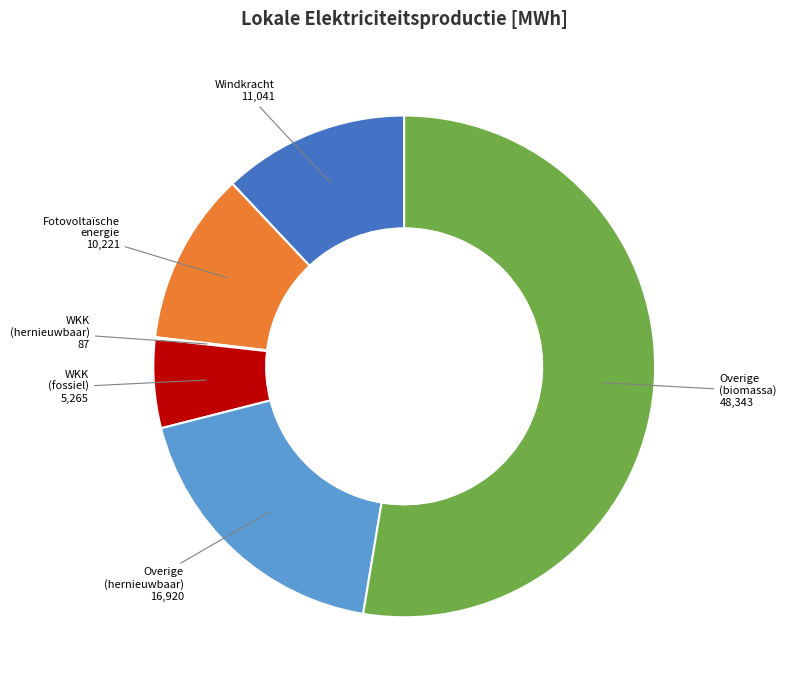

Does any single category account for the majority?

Yes